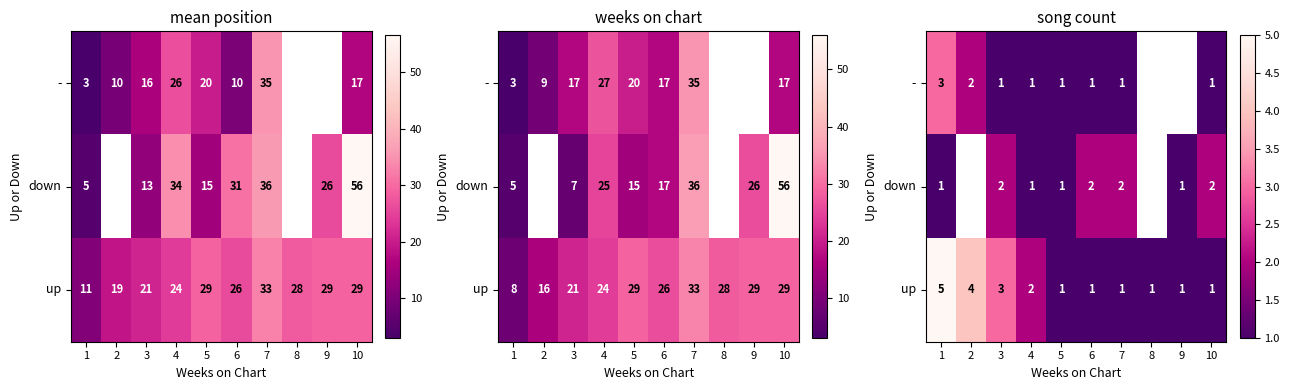

At 6, list the series in order from smallest to largest.

-, up, down